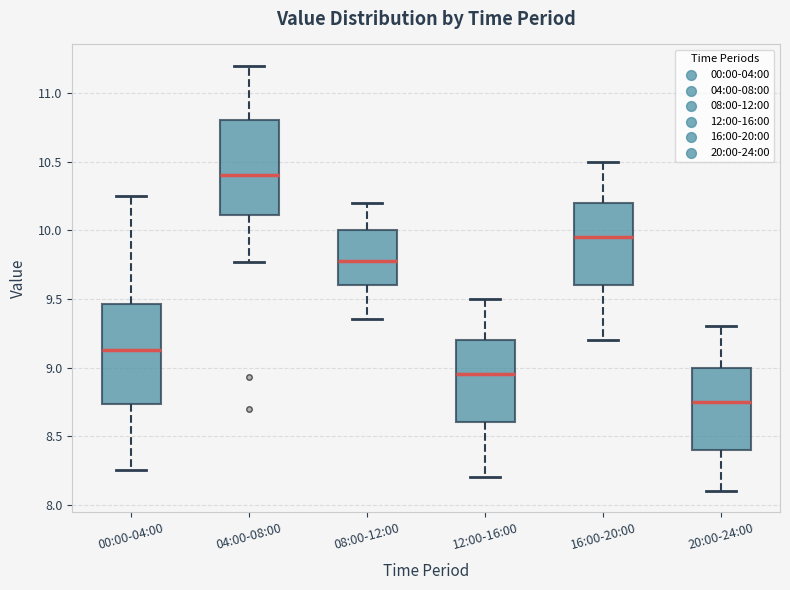

Reading left to right, transcribe this box plot: for each box, give where its median line is, the range the box spans, and where its two whiskers end, as read against the y-axis. The values are not printed on the chart, so give them approximately, as read against the axis.

00:00-04:00: median 9.15, box 8.75 to 9.45, whiskers 8.25 to 10.25
04:00-08:00: median 10.40, box 10.10 to 10.80, whiskers 9.75 to 11.20
08:00-12:00: median 9.80, box 9.60 to 10.00, whiskers 9.35 to 10.20
12:00-16:00: median 8.95, box 8.60 to 9.20, whiskers 8.20 to 9.50
16:00-20:00: median 9.95, box 9.60 to 10.20, whiskers 9.20 to 10.50
20:00-24:00: median 8.75, box 8.40 to 9.00, whiskers 8.10 to 9.30